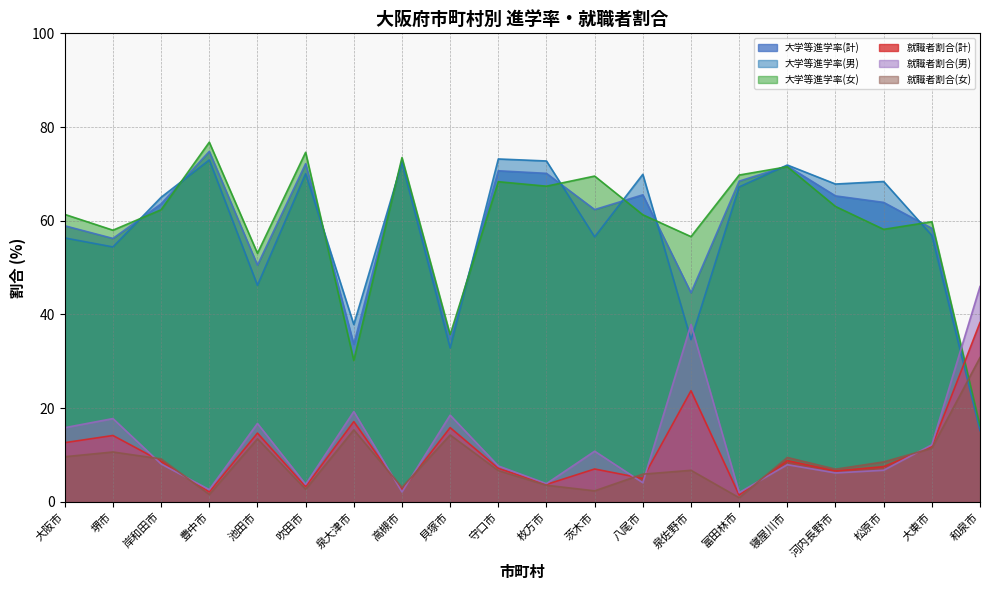

At which label is 大学等進学率(女) closest to 46?

池田市